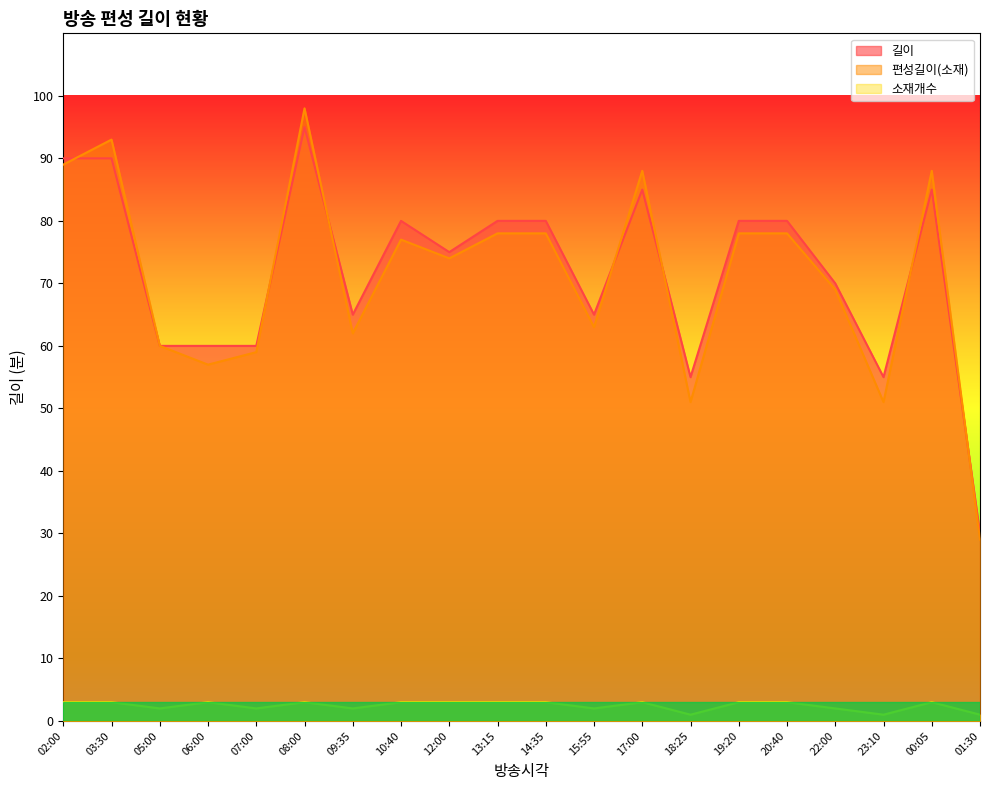

True or false: 길이 and 소재개수 intersect in this chart.

False